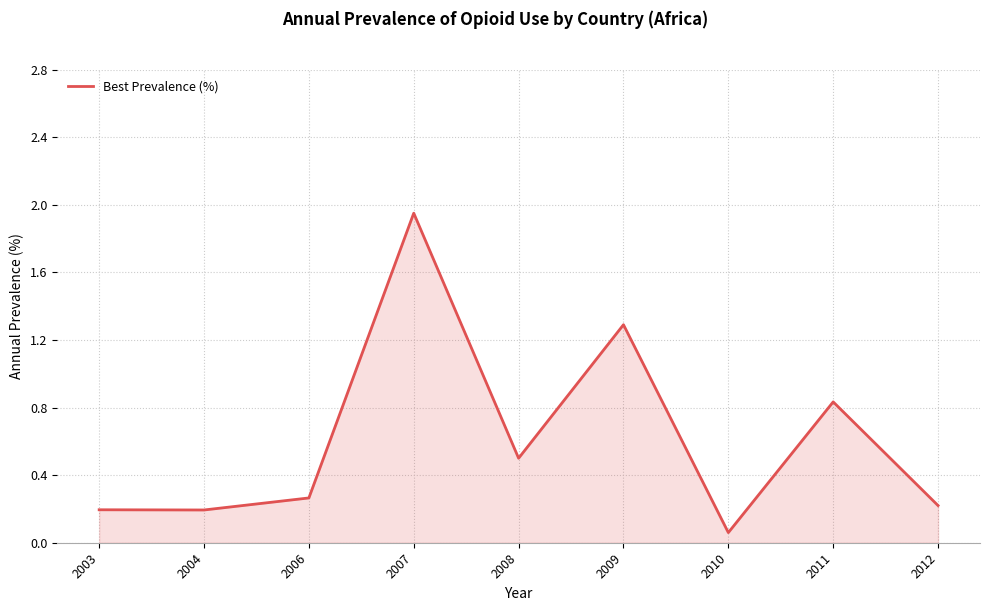

The chart shows a value of 1.0 at 2007. True or false?

False